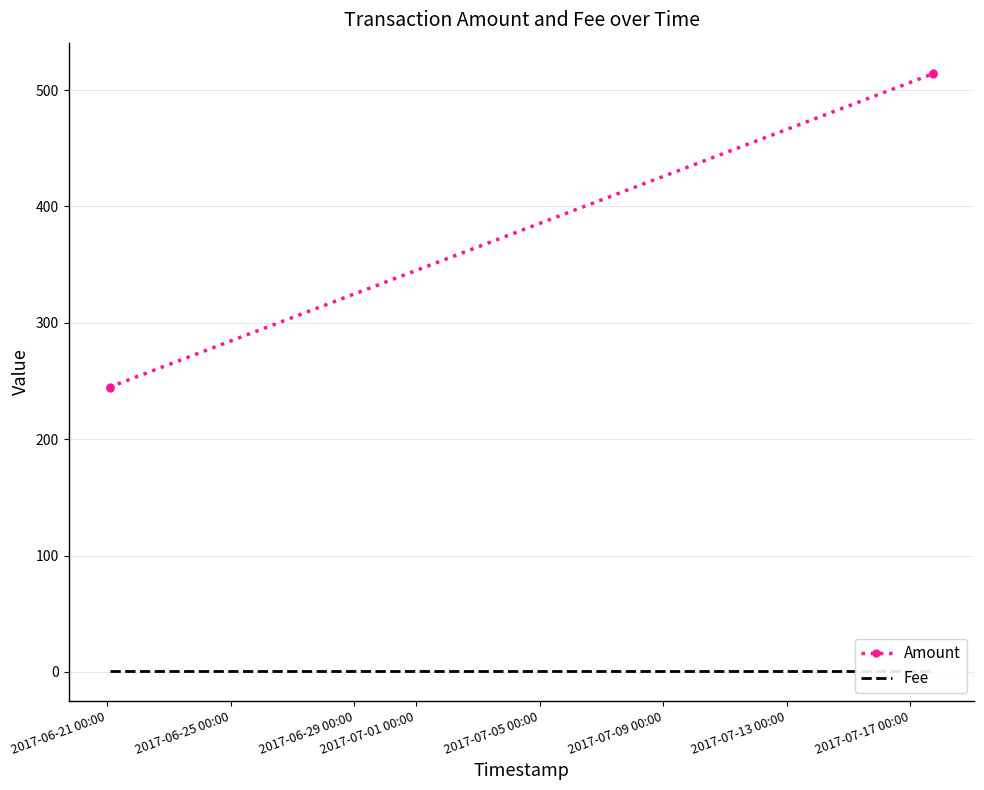

What is the value of the Amount point at the 4th from the left?

515